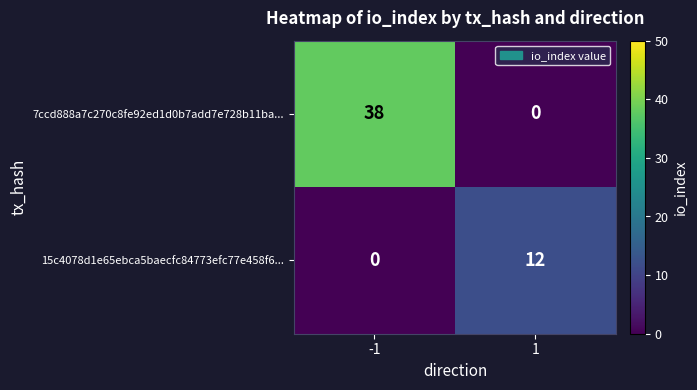

Which series changed the most between -1 and 1?

7ccd888a7c270c8fe92ed1d0b7add7e728b11ba...